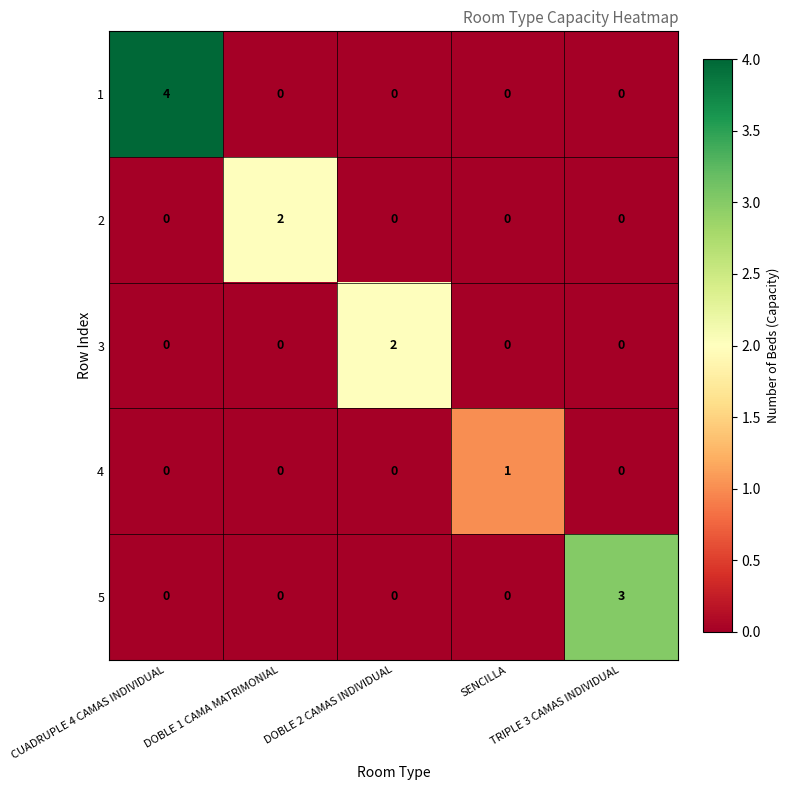

At how many categories does at least one series exceed 0?

5